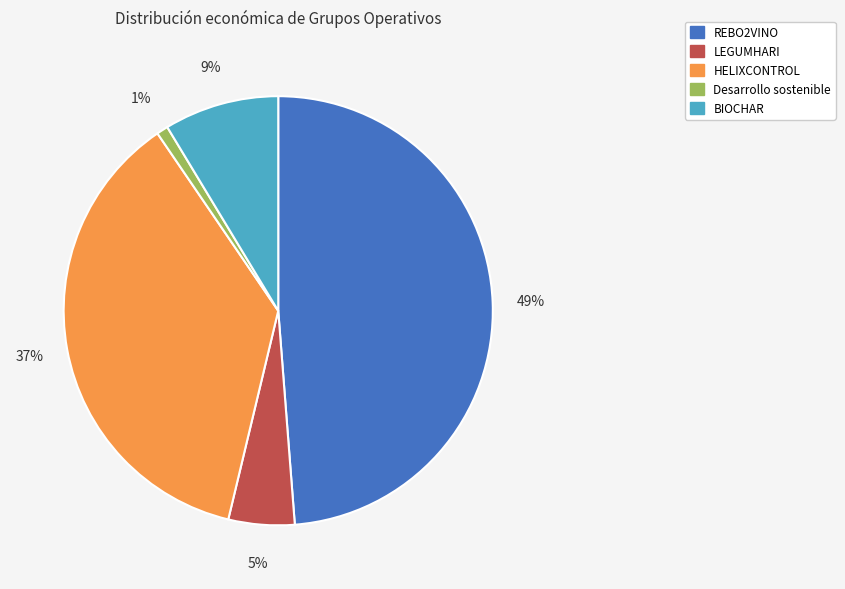

Combined, do HELIXCONTROL and REBO2VINO account for over 50%?

Yes